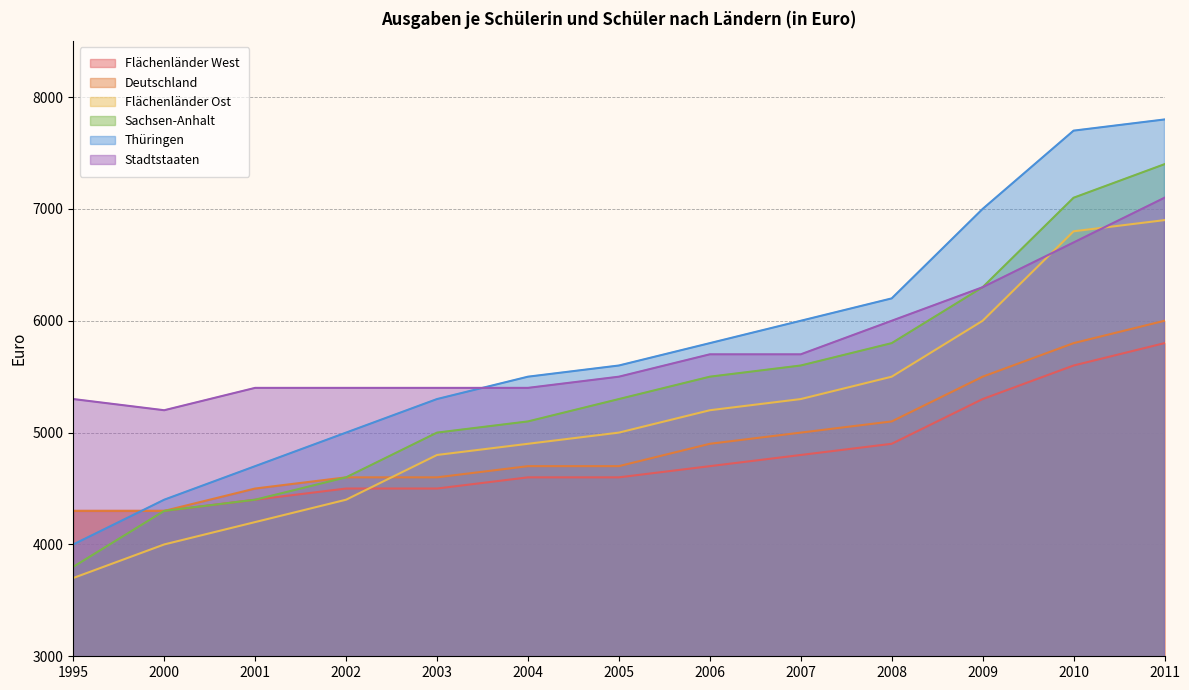

Reading left to right, list all the values displayed in this chart.

Deutschland: 1995=4300	2000=4300	2001=4500	2002=4600	2003=4600	2004=4700	2005=4700	2006=4900	2007=5000	2008=5100	2009=5500	2010=5800	2011=6000
Flächenländer West: 1995=4300	2000=4300	2001=4400	2002=4500	2003=4500	2004=4600	2005=4600	2006=4700	2007=4800	2008=4900	2009=5300	2010=5600	2011=5800
Flächenländer Ost: 1995=3700	2000=4000	2001=4200	2002=4400	2003=4800	2004=4900	2005=5000	2006=5200	2007=5300	2008=5500	2009=6000	2010=6800	2011=6900
Stadtstaaten: 1995=5300	2000=5200	2001=5400	2002=5400	2003=5400	2004=5400	2005=5500	2006=5700	2007=5700	2008=6000	2009=6300	2010=6700	2011=7100
Thüringen: 1995=4000	2000=4400	2001=4700	2002=5000	2003=5300	2004=5500	2005=5600	2006=5800	2007=6000	2008=6200	2009=7000	2010=7700	2011=7800
Sachsen-Anhalt: 1995=3800	2000=4300	2001=4400	2002=4600	2003=5000	2004=5100	2005=5300	2006=5500	2007=5600	2008=5800	2009=6300	2010=7100	2011=7400